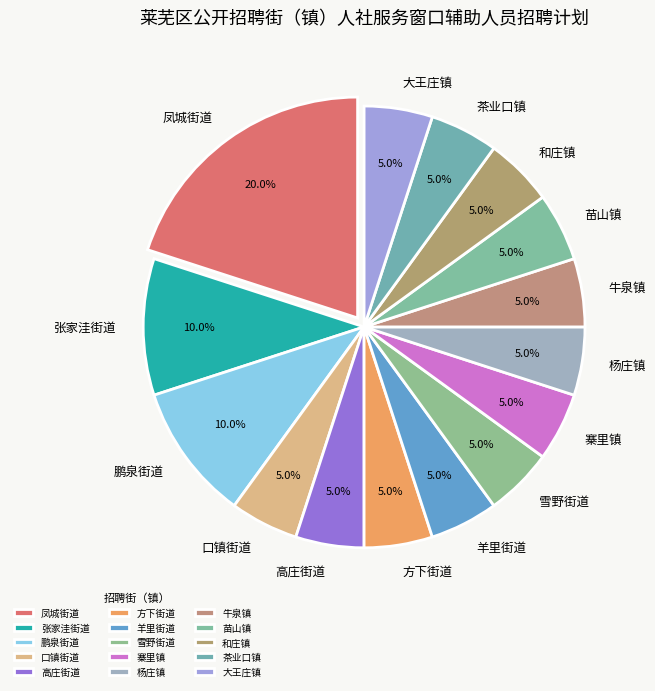

Is it true that 鹏泉街道 is 10% of the pie?

True